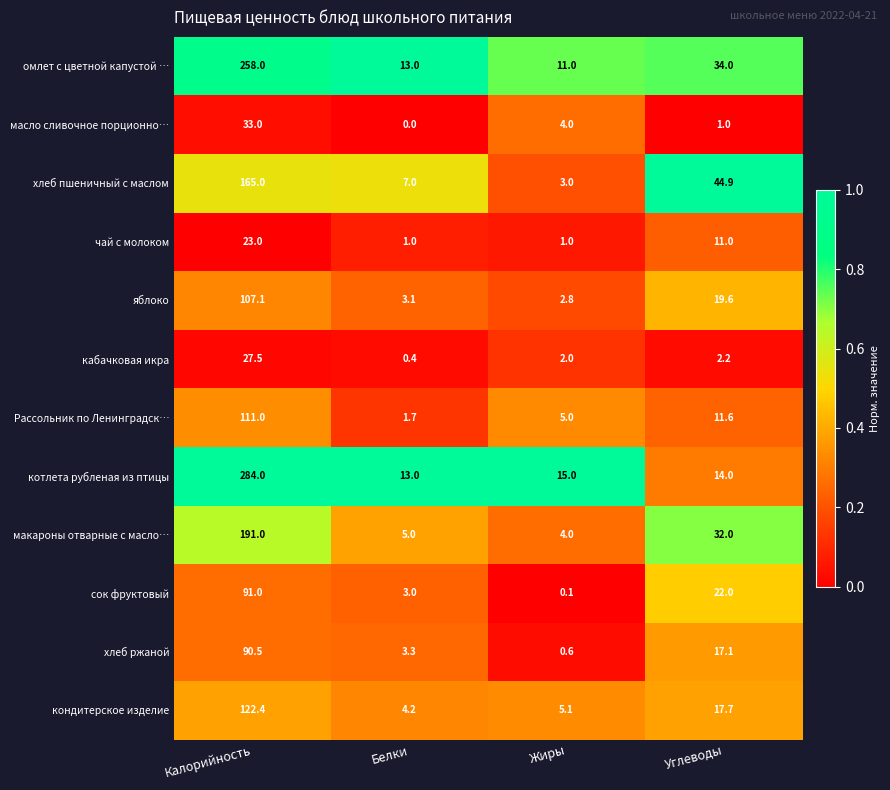

At which category is the sum across all series the highest?

Калорийность